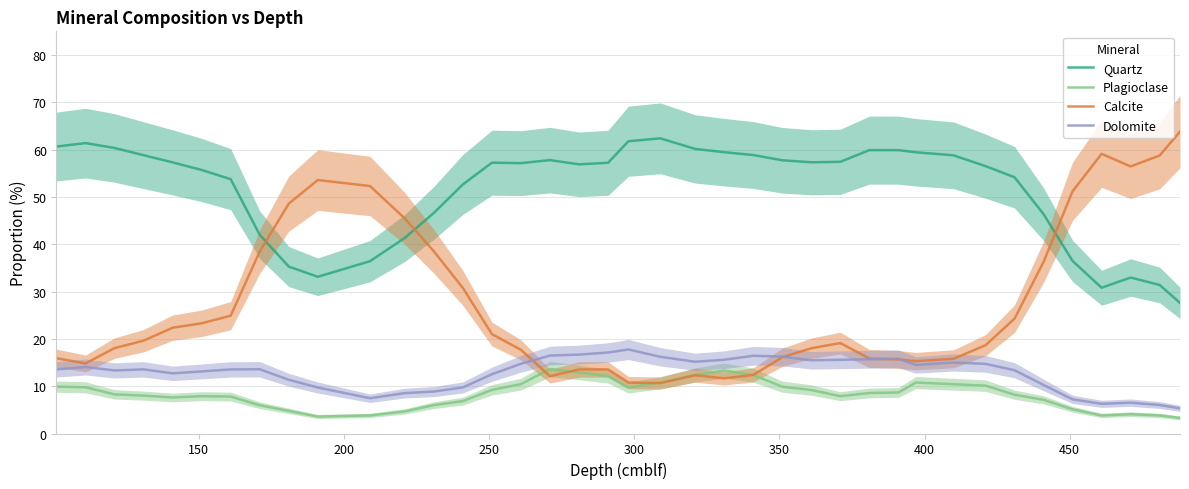

What is the lowest value of the Dolomite series?

5.3